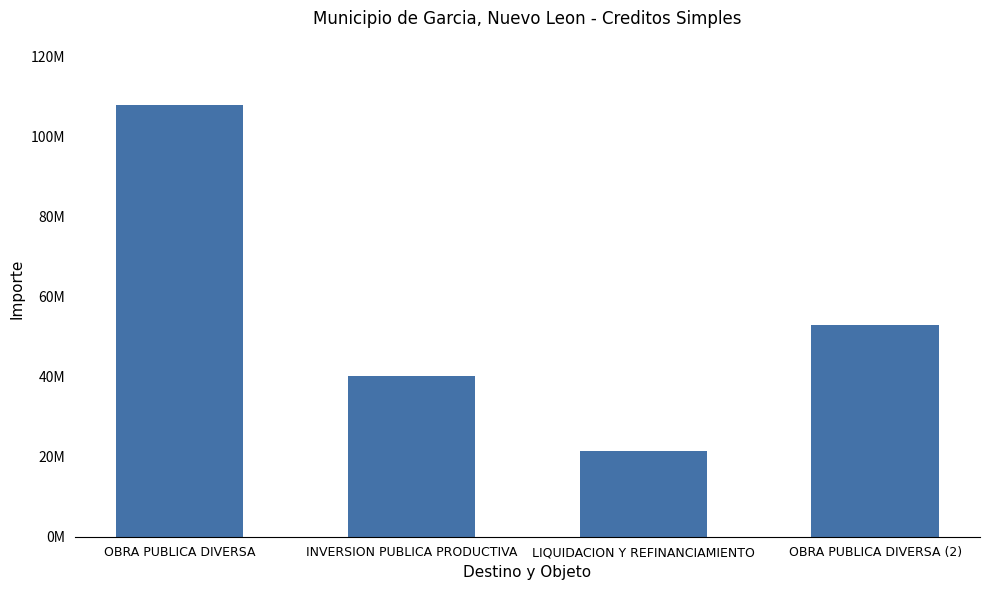

Reading right to left, extract all data points from this chart.

52785051	21443056	40075131	107680374